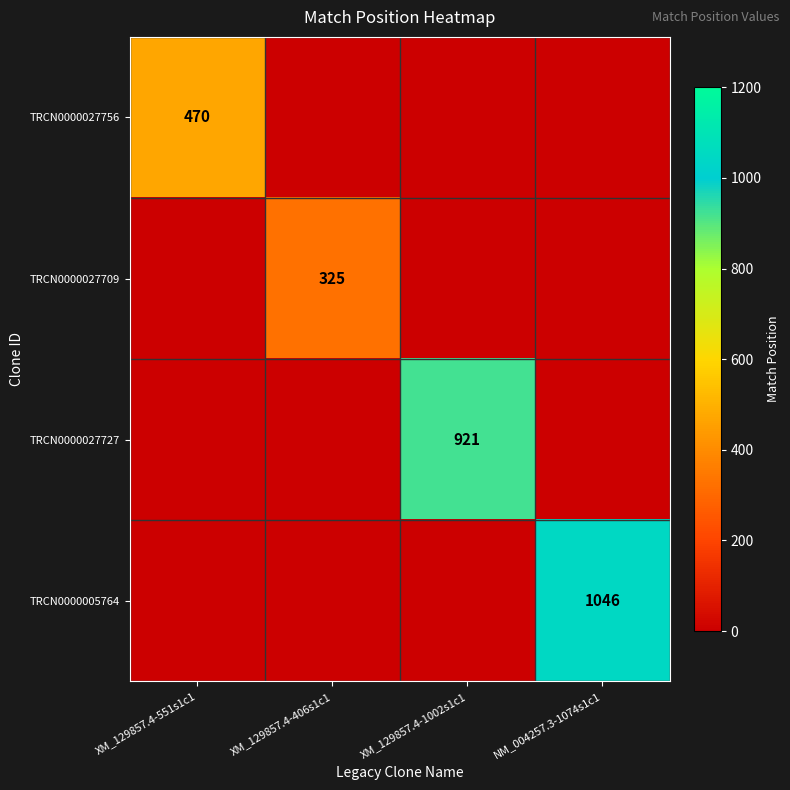

Is it true that TRCN0000005764 equals 1046 at NM_004257.3-1074s1c1?

True